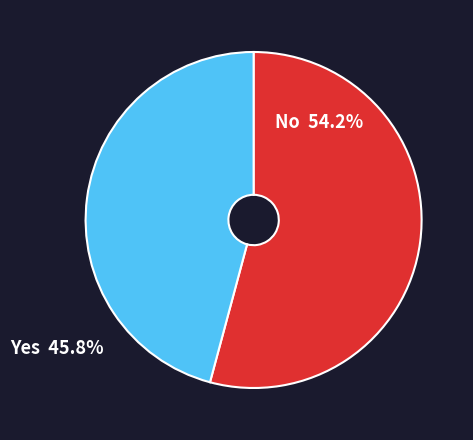

Does any single category account for the majority?

Yes